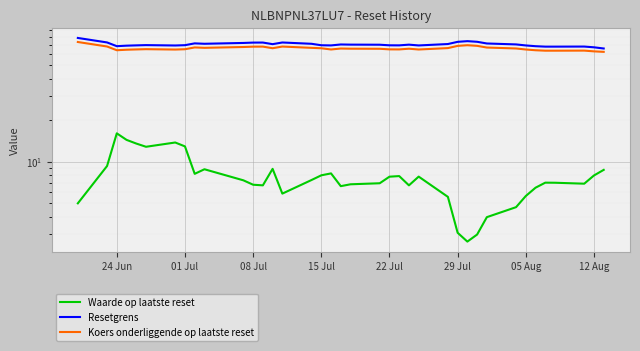

Read the Resetgrens value at 01 Jul.

73.3